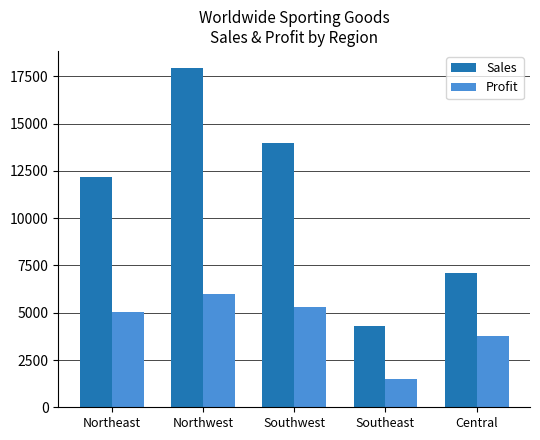

Rank the series at Central from lowest to highest value.

Profit, Sales